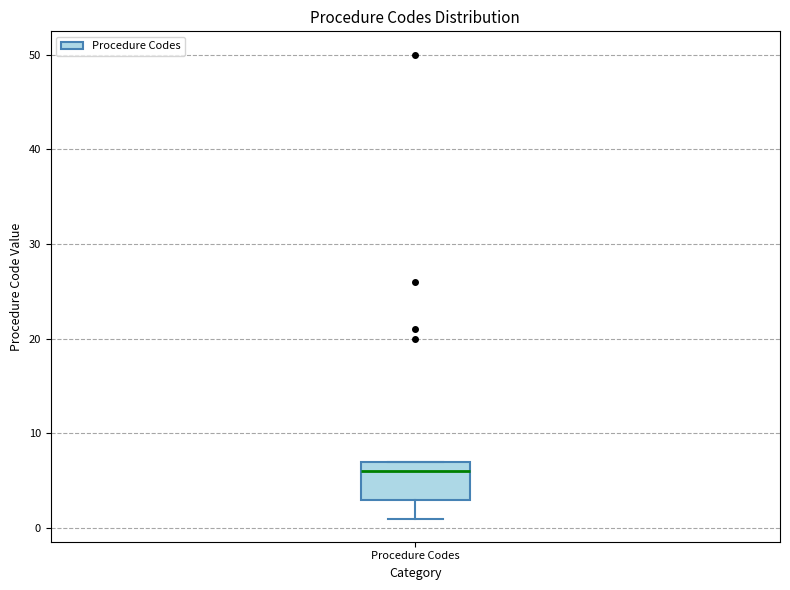

Read this box plot against the y-axis: the position of the median line, the range covered by the box, and the ends of both whiskers. The values are not printed on the chart, so give them approximately, as read against the axis.

median 6, box 3 to 7, whiskers 1 to 7